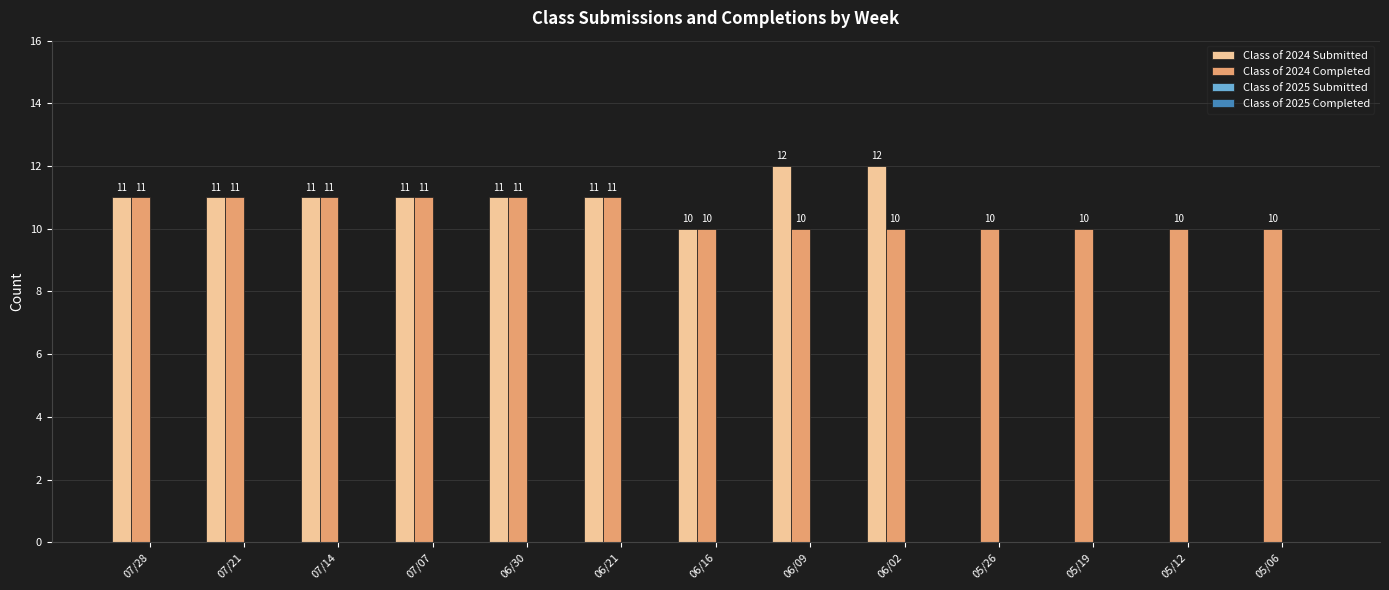

Is it true that Class of 2024 Completed equals 15 at 06/16?

False